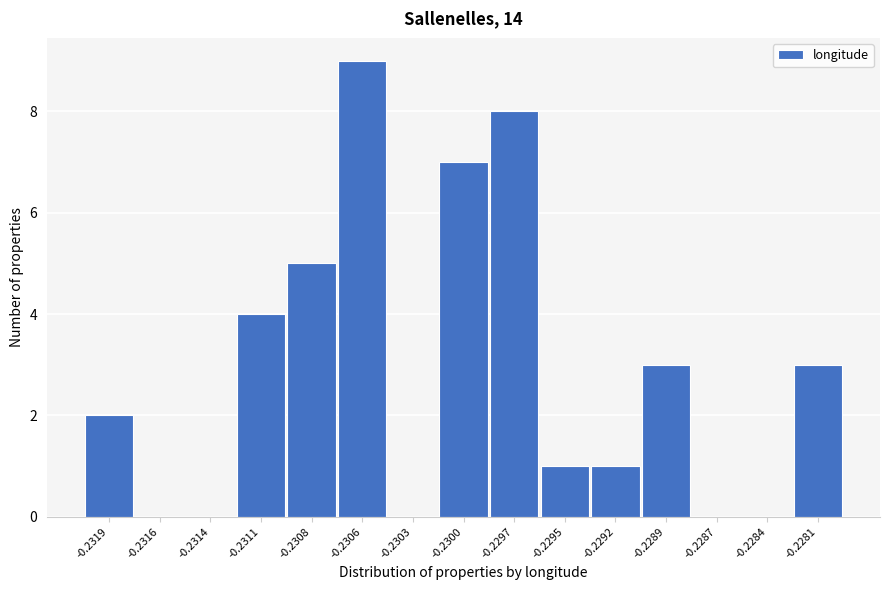

Reading left to right, extract all data points from this chart.

-0.2319=2	-0.2316=0	-0.2314=0	-0.2311=4	-0.2308=5	-0.2306=9	-0.2303=0	-0.2300=7	-0.2297=8	-0.2295=1	-0.2292=1	-0.2289=3	-0.2287=0	-0.2284=0	-0.2281=3